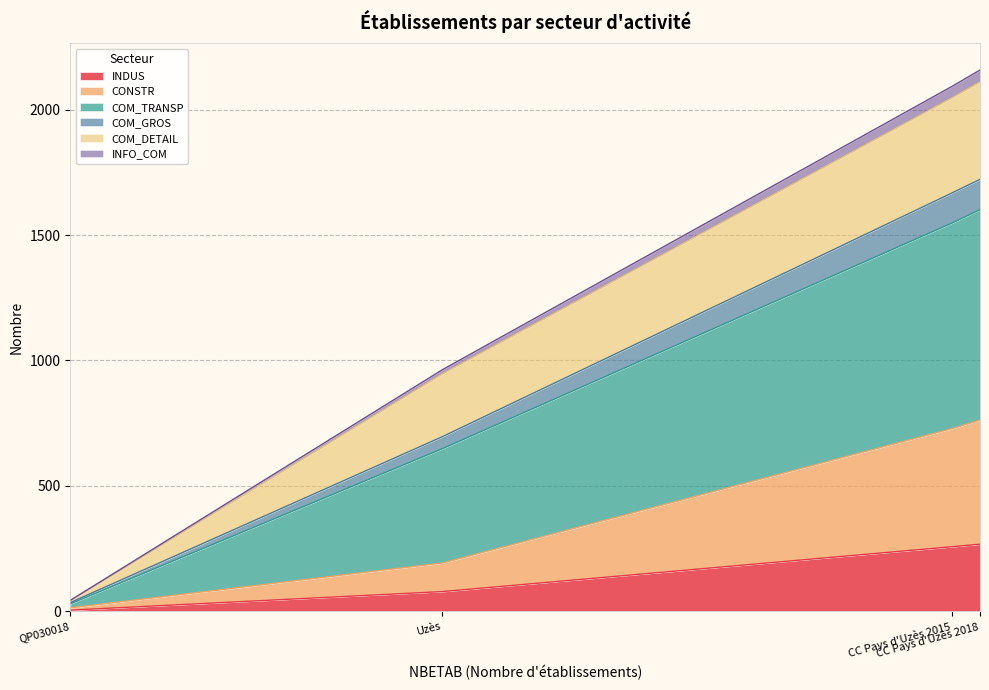

What is the difference between the INDUS values at QP030018 and Uzès?

74